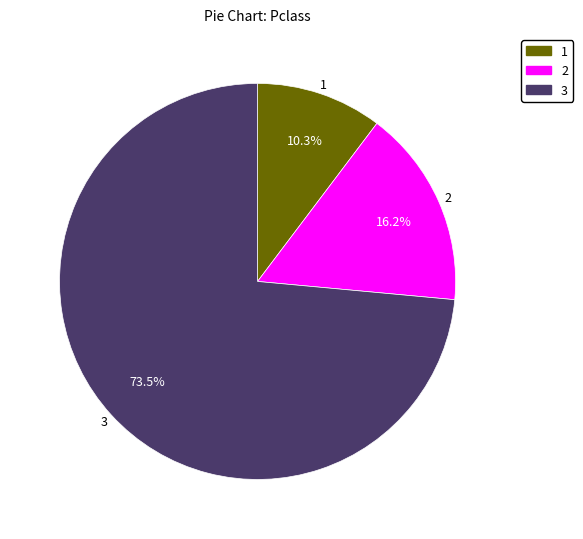

How many segments does this pie chart have?

3